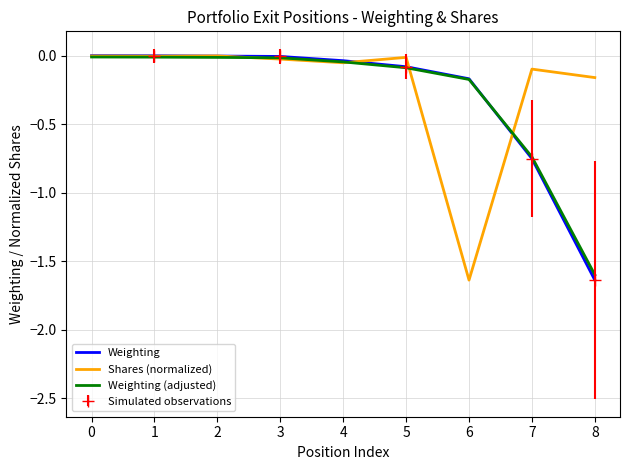

What is the difference between the maximum and minimum values in the Weighting series?

1.6